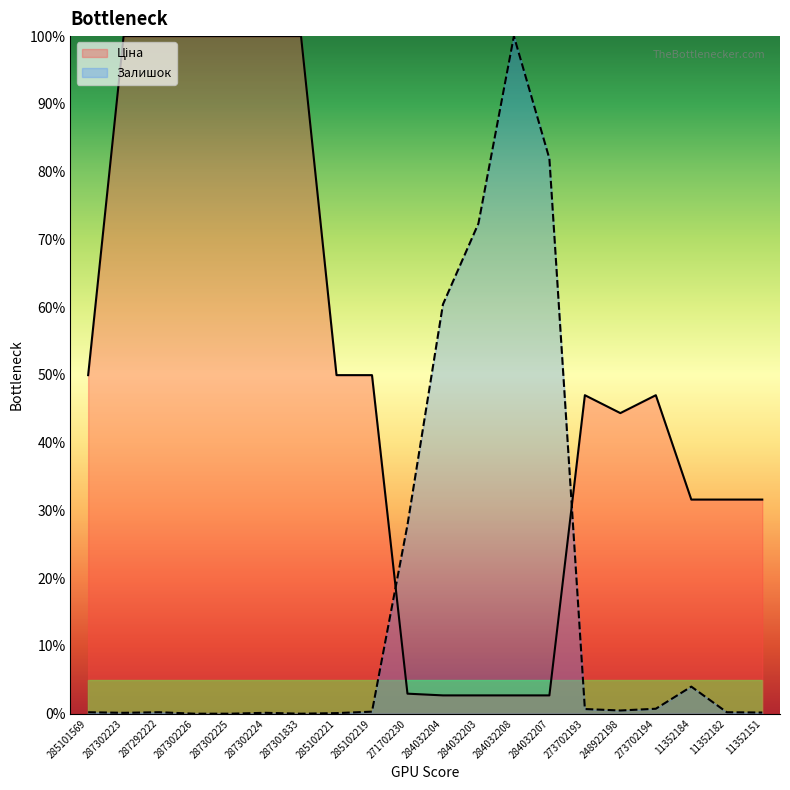

What is the difference between the maximum and minimum values in the Залишок series?

100.0